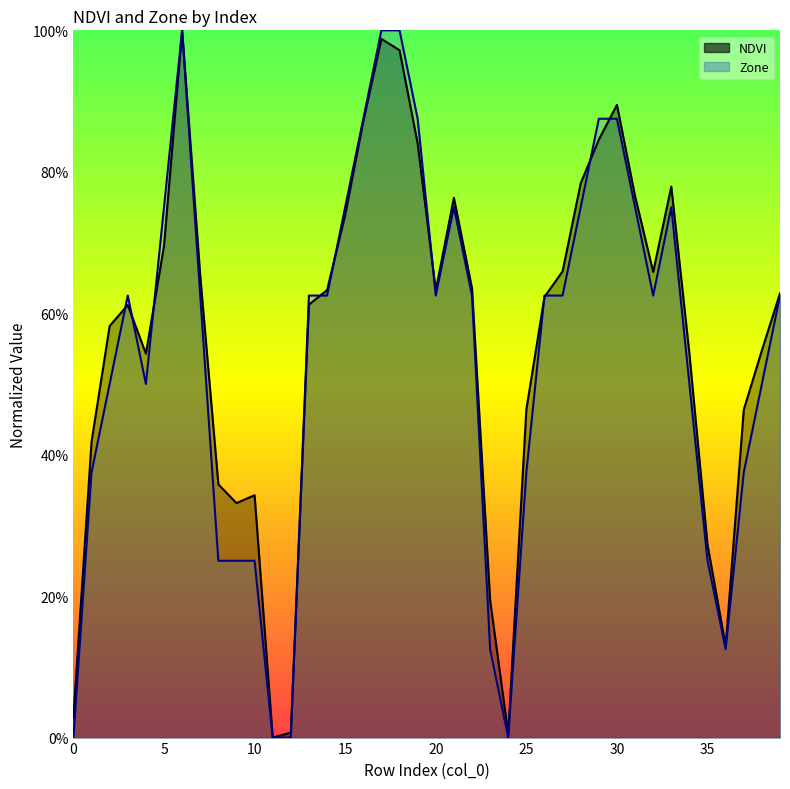

What is the label of the 25th point from the right?

15